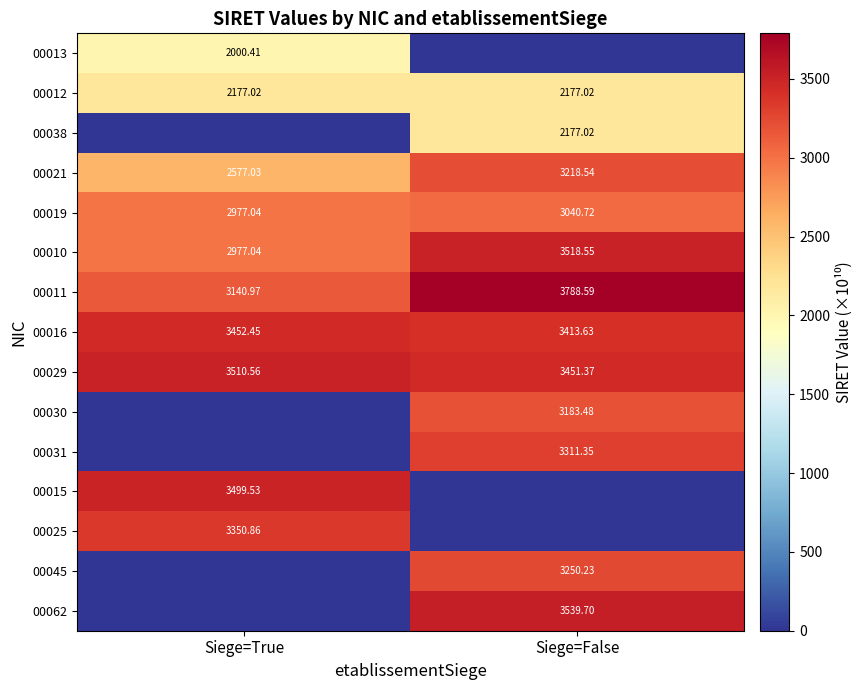

At which category is the sum across all series the highest?

Siege=False